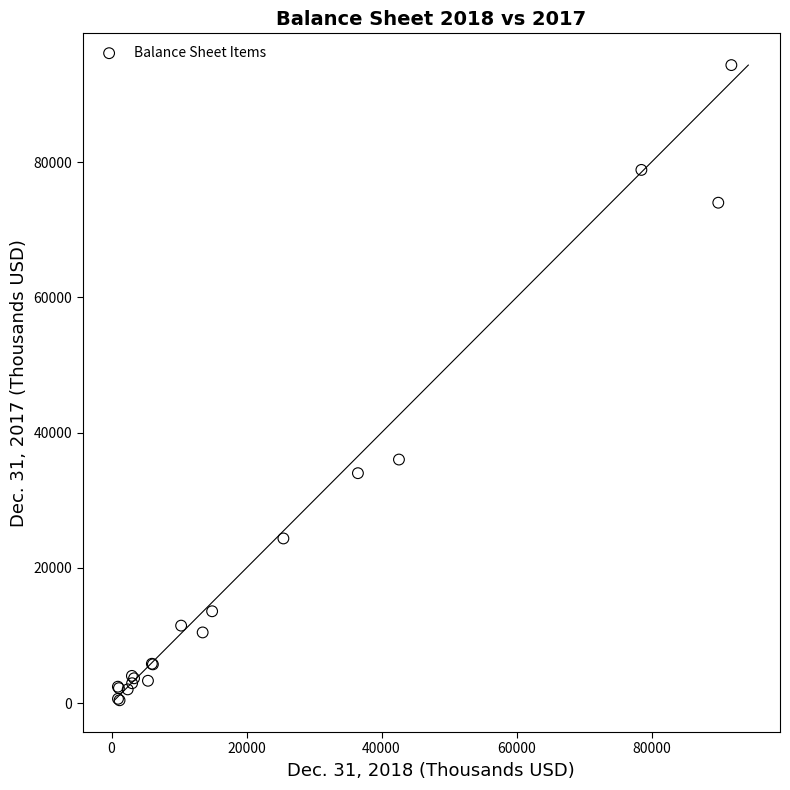

What Y value in the scatter plot is closest to 47379?

36016